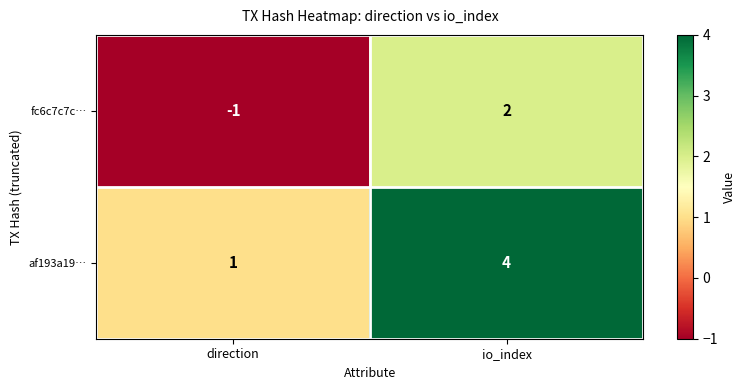

What is the difference between the maximum and minimum values in the fc6c7c7c… series?

3